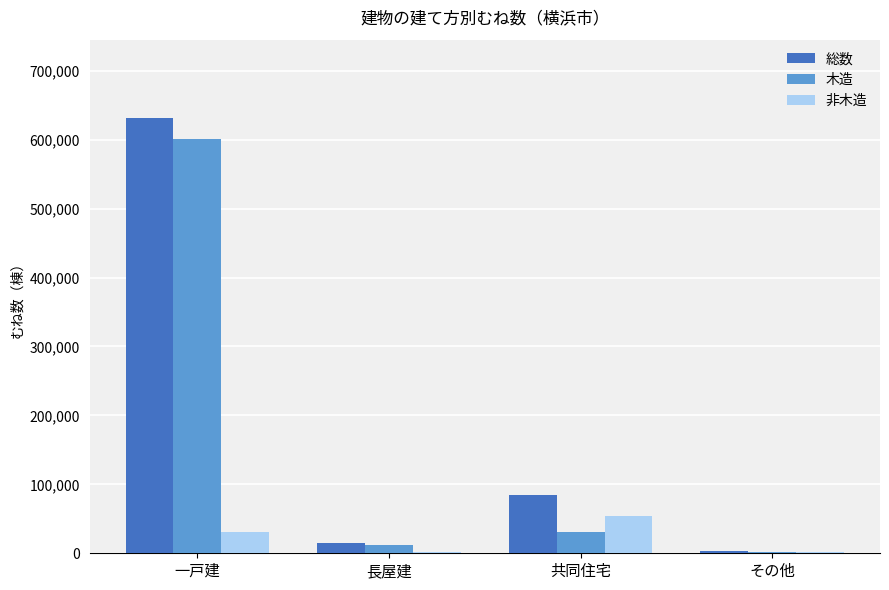

The value of 総数 at 一戸建 is 238162. True or false?

False